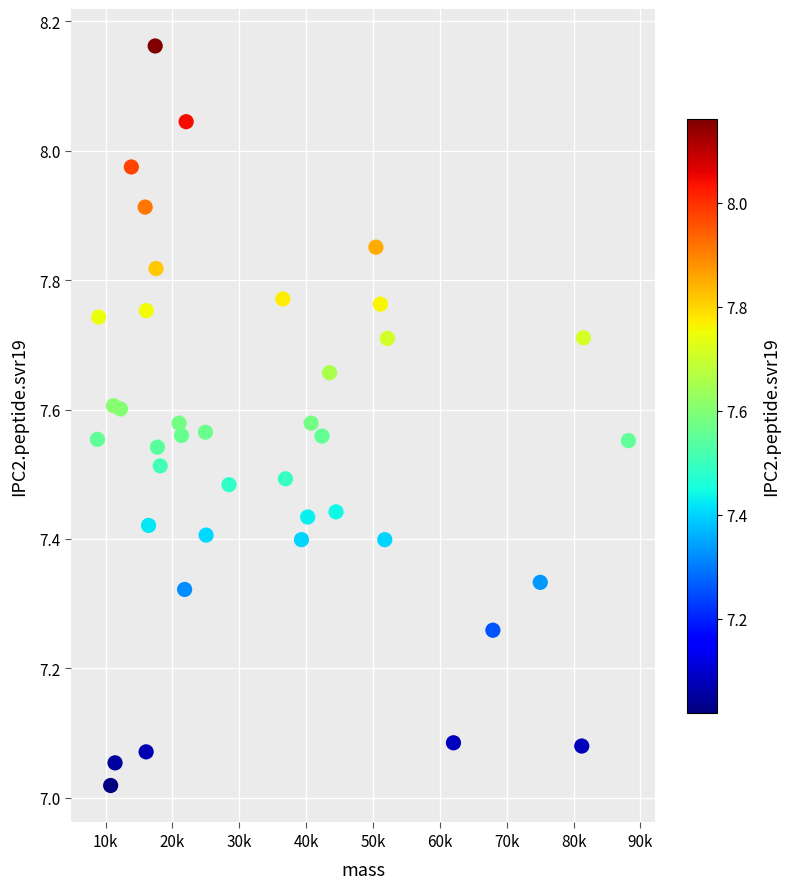

What is the range of X values (max minus min)?

79429.2